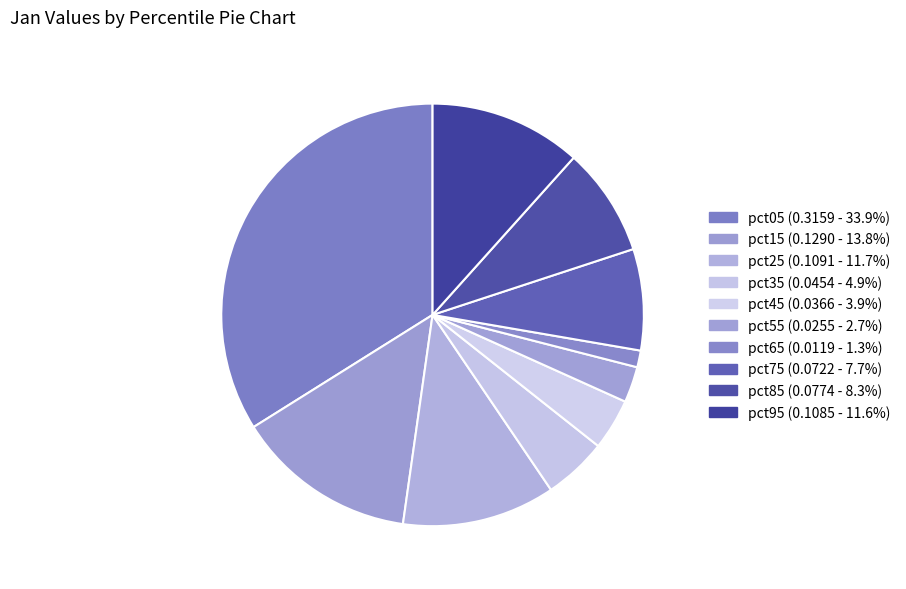

Count the number of slices in the pie.

10